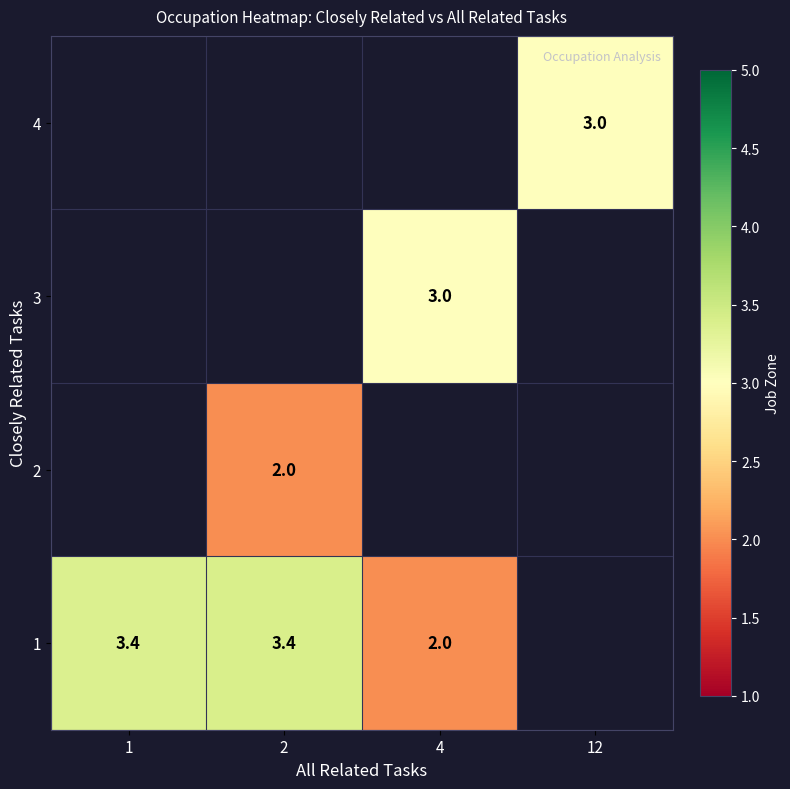

True or false: 4 has a value of 5.0 at 12.

False